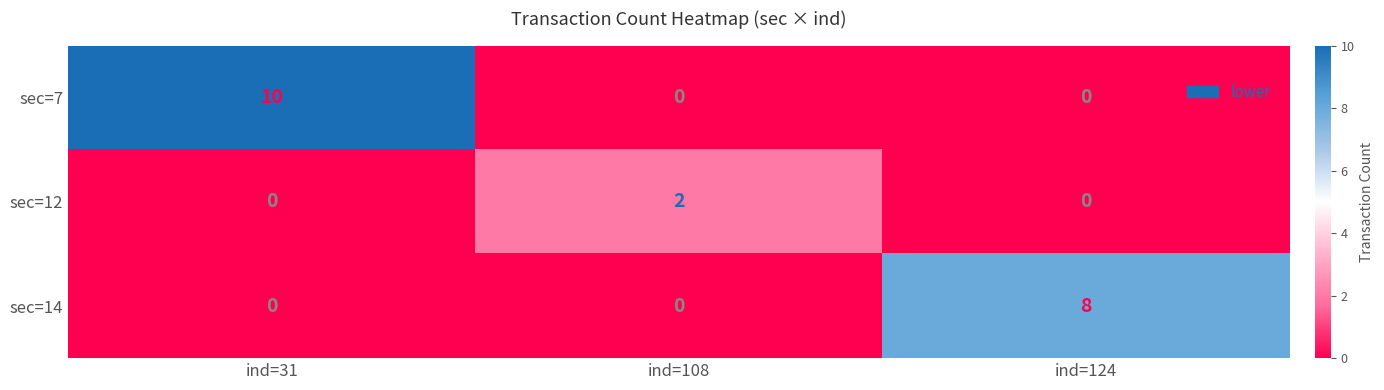

Reading left to right, what are all the values shown in this chart?

sec=7: ind=31=10	ind=108=0	ind=124=0
sec=12: ind=31=0	ind=108=2	ind=124=0
sec=14: ind=31=0	ind=108=0	ind=124=8